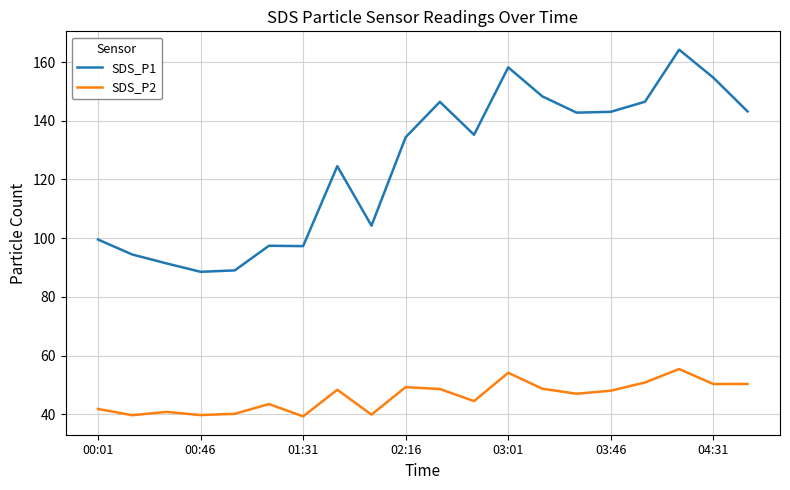

True or false: SDS_P1 and SDS_P2 intersect in this chart.

False